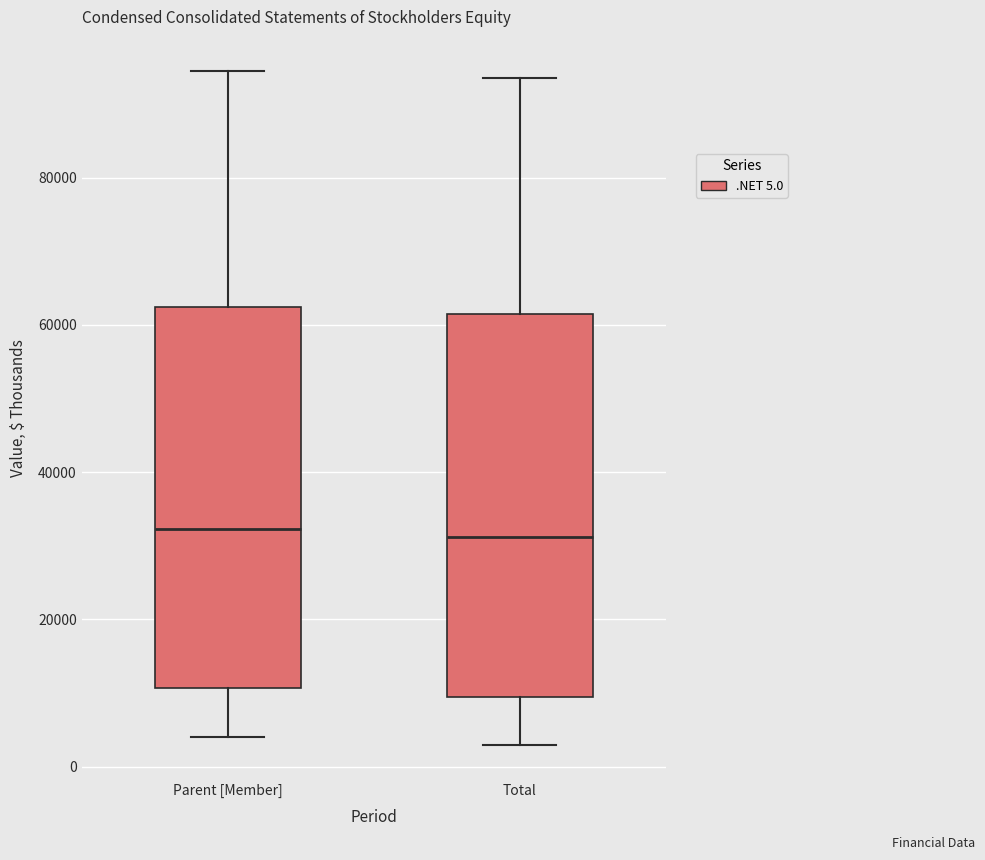

Reading left to right, transcribe this box plot: for each box, give where its median line is, the range the box spans, and where its two whiskers end, as read against the y-axis. The values are not printed on the chart, so give them approximately, as read against the axis.

Parent [Member]: median 32000, box 10000 to 62000, whiskers 4000 to 94000
Total: median 32000, box 10000 to 62000, whiskers 2000 to 94000